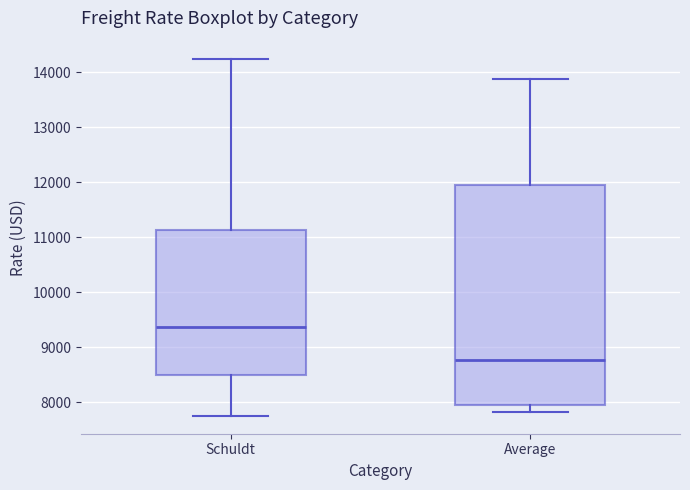

Which box has the lowest median line?

Average